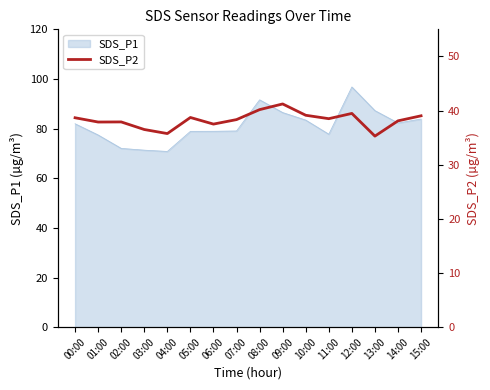

True or false: SDS_P1 has a value of 83.4 at 10:00.

True